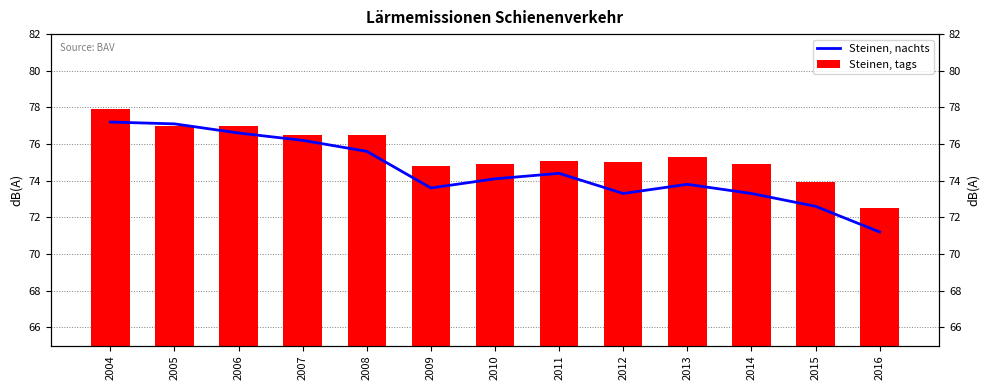

What is the average value of the Steinen, tags series?

75.5